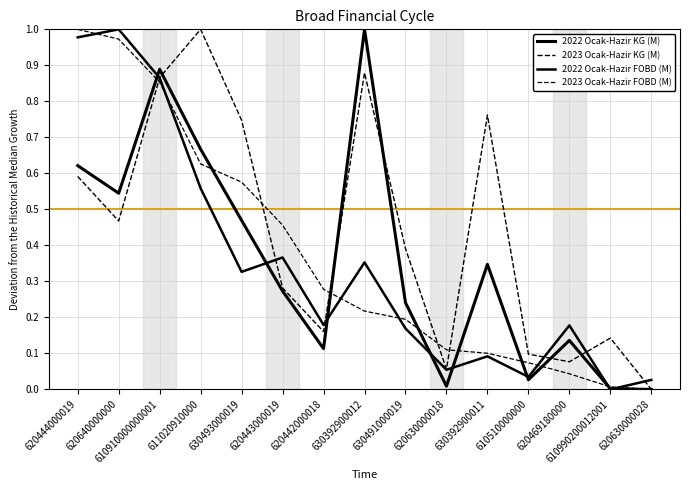

At which category does 2022 Ocak-Hazir KG (M) reach its first local valley?

620640000000